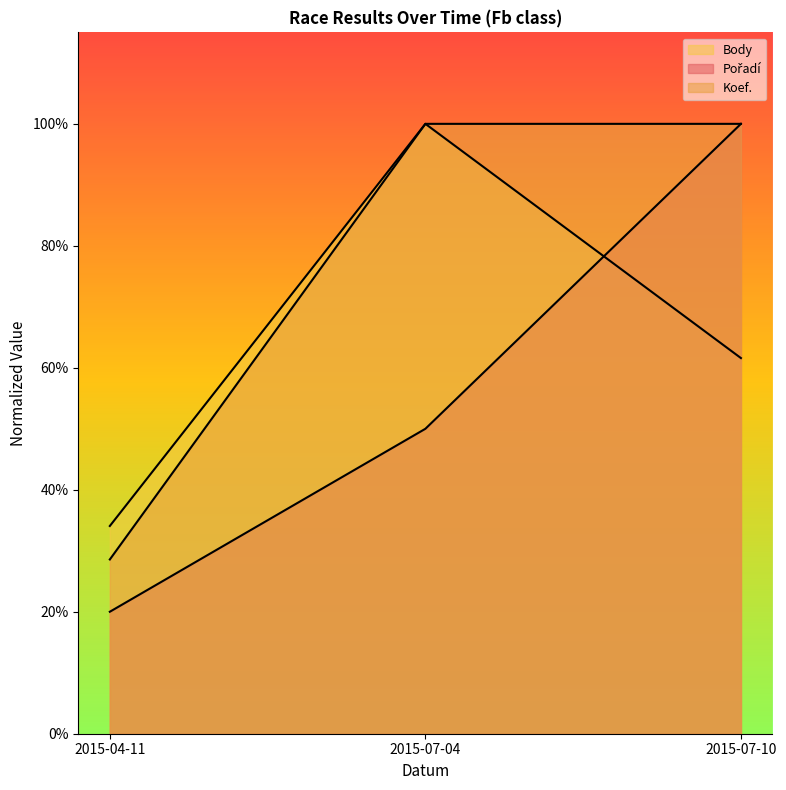

Does the chart display data point markers on the line(s)?

No